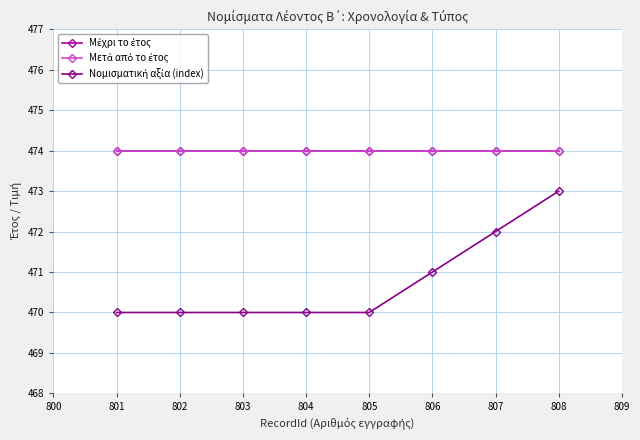

Is this an area chart (filled region under the line)?

No